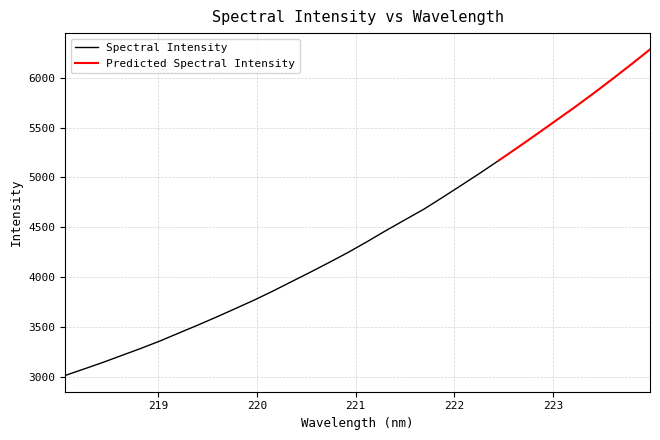

Rank the categories by value from highest to lowest.

223.9802, 223.7895, 223.5987, 223.408, 223.2172, 223.0264, 222.8355, 222.6447, 222.4538, 222.263, 222.0721, 221.8812, 221.6902, 221.4993, 221.3083, 221.1174, 220.9264, 220.7354, 220.5444, 220.3533, 220.1623, 219.9712, 219.7801, 219.589, 219.3979, 219.2067, 219.0156, 218.8244, 218.6332, 218.442, 218.2508, 218.0596